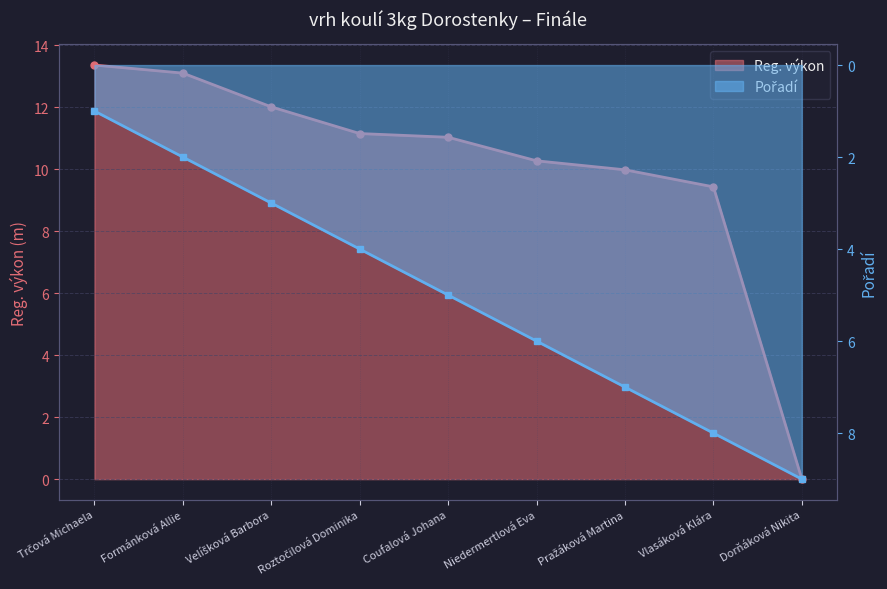

How many intersections are there between Reg. výkon and Pořadí?

1